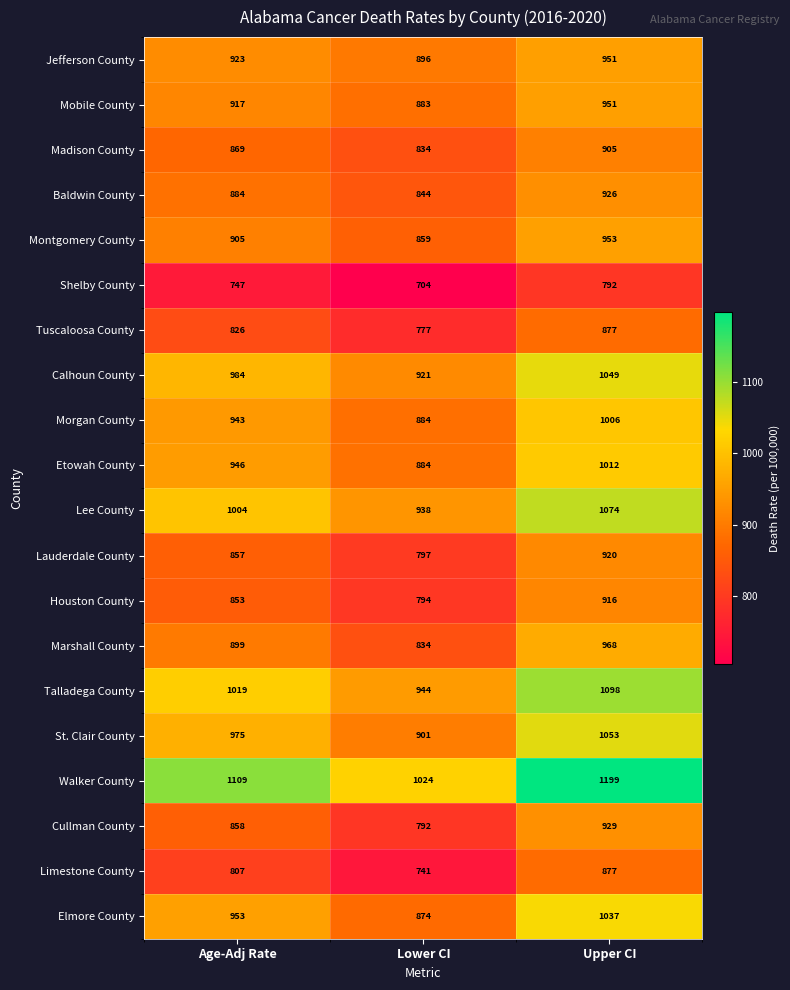

What is the smallest value displayed?

874.5